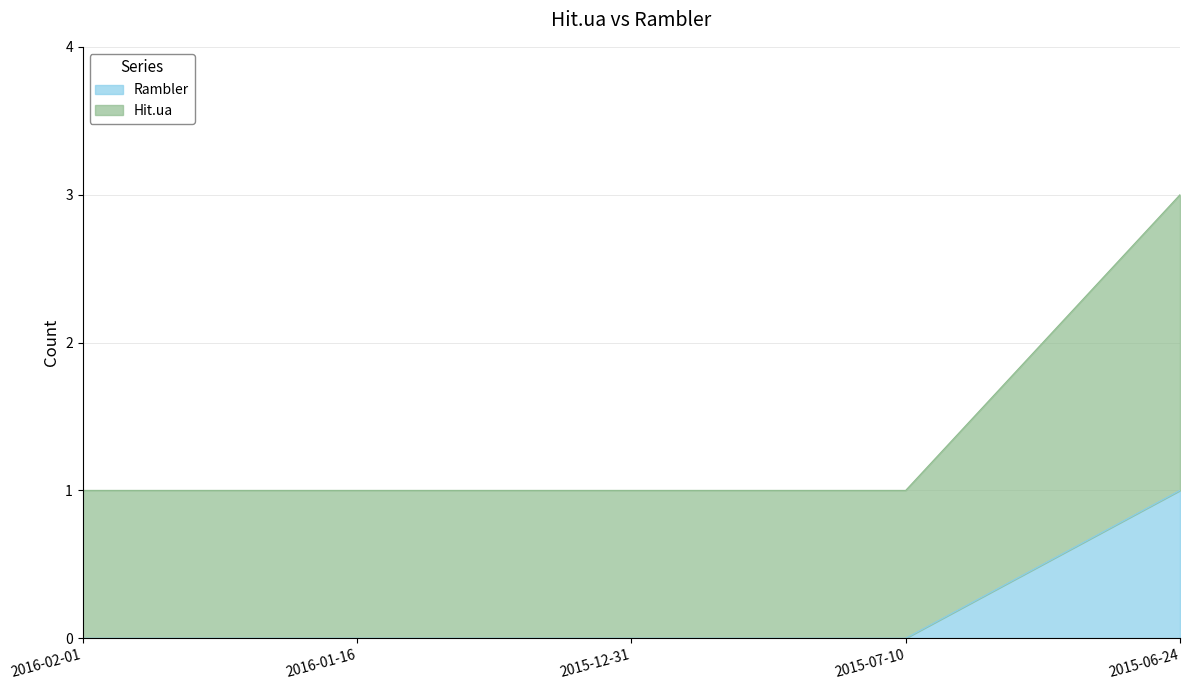

Is it true that Rambler equals -1 at 2015-07-10?

False